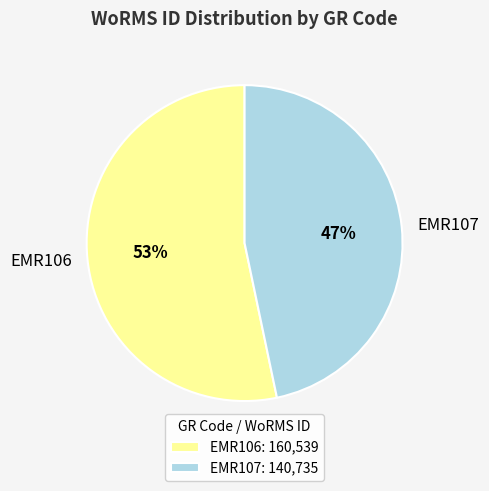

Which category accounts for the majority?

EMR106